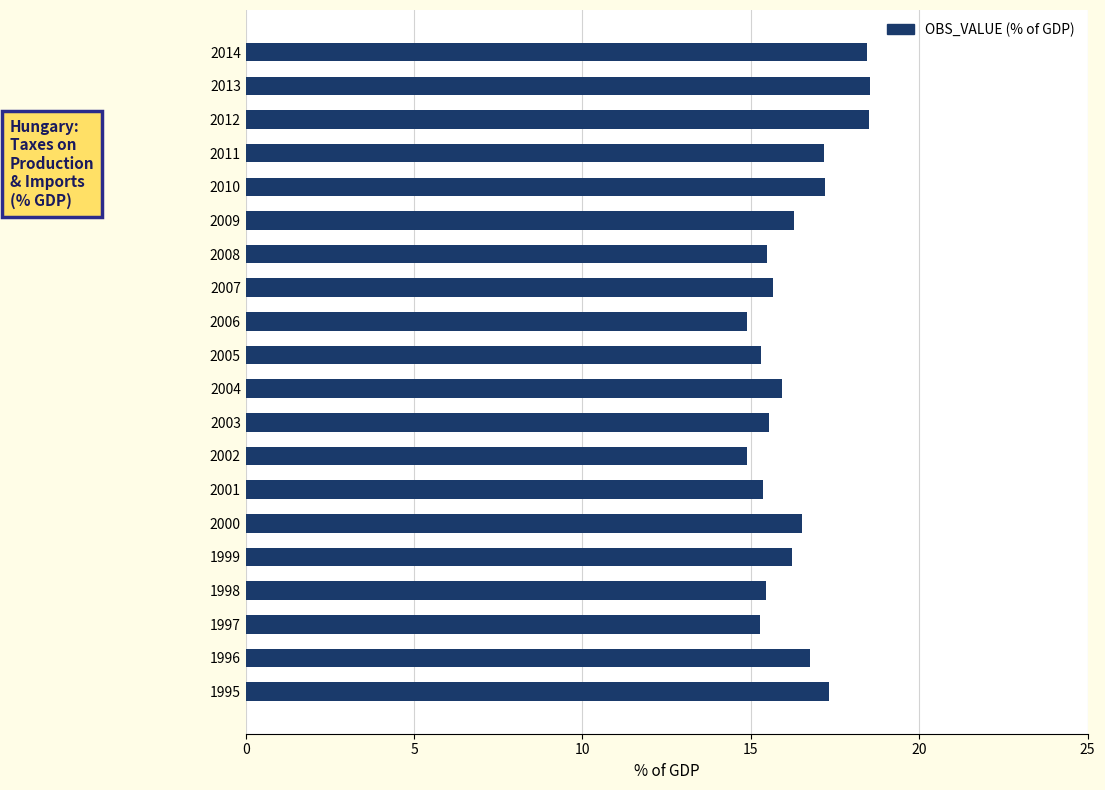

What is the sum of all values?

326.7